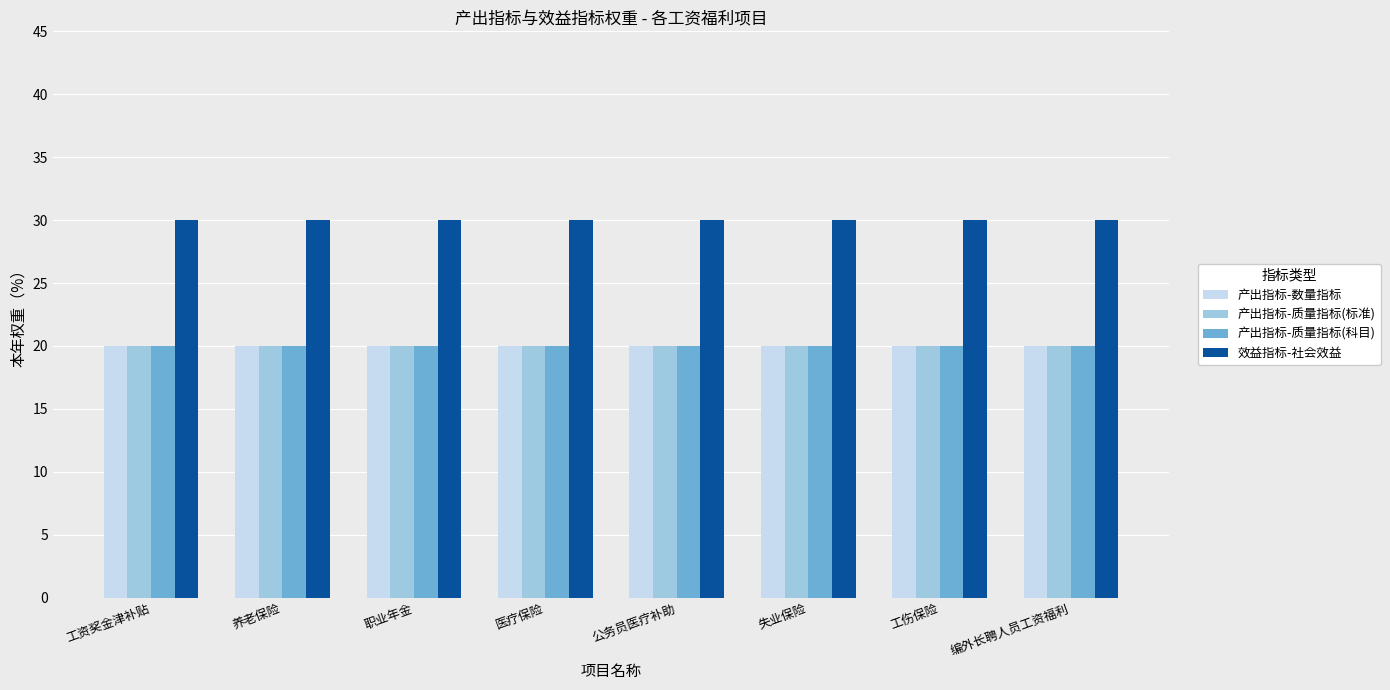

Reading right to left, list all the values displayed in this chart.

产出指标-数量指标: 20	20	20	20	20	20	20	20
产出指标-质量指标(标准): 20	20	20	20	20	20	20	20
产出指标-质量指标(科目): 20	20	20	20	20	20	20	20
效益指标-社会效益: 30	30	30	30	30	30	30	30